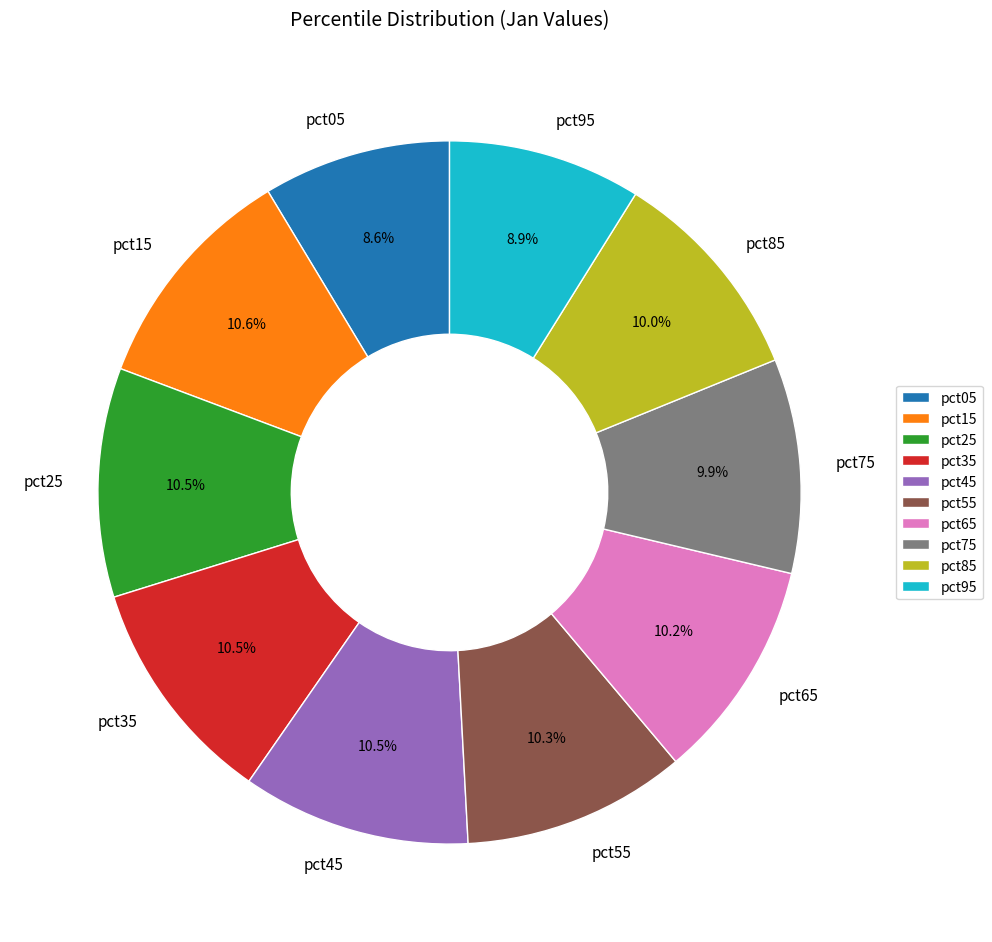

Combined, do pct15 and pct65 account for over 50%?

No